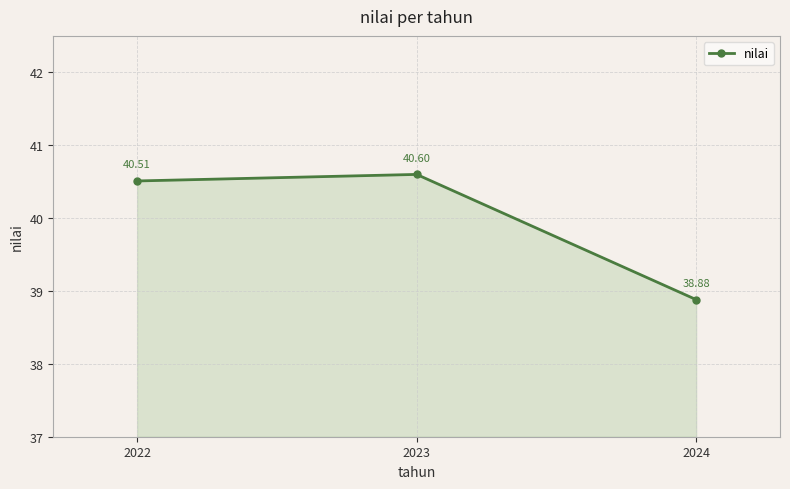

What is the minimum value shown in the chart?

38.9